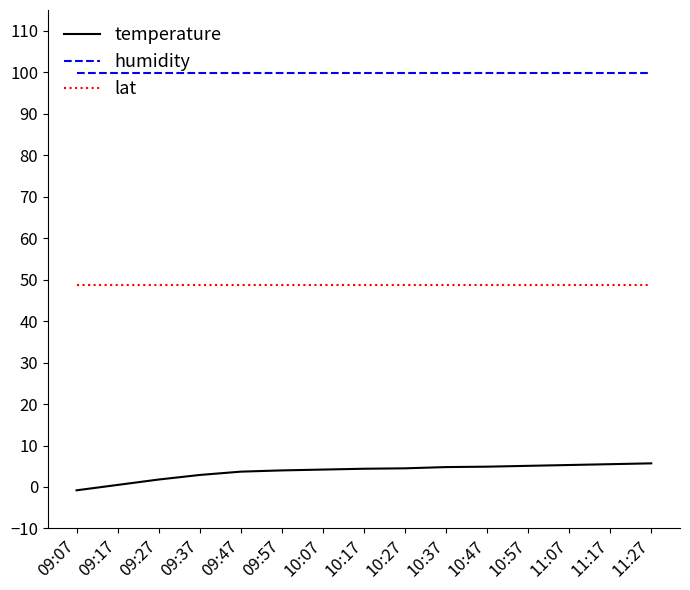

Which series has the largest total across all categories?

humidity